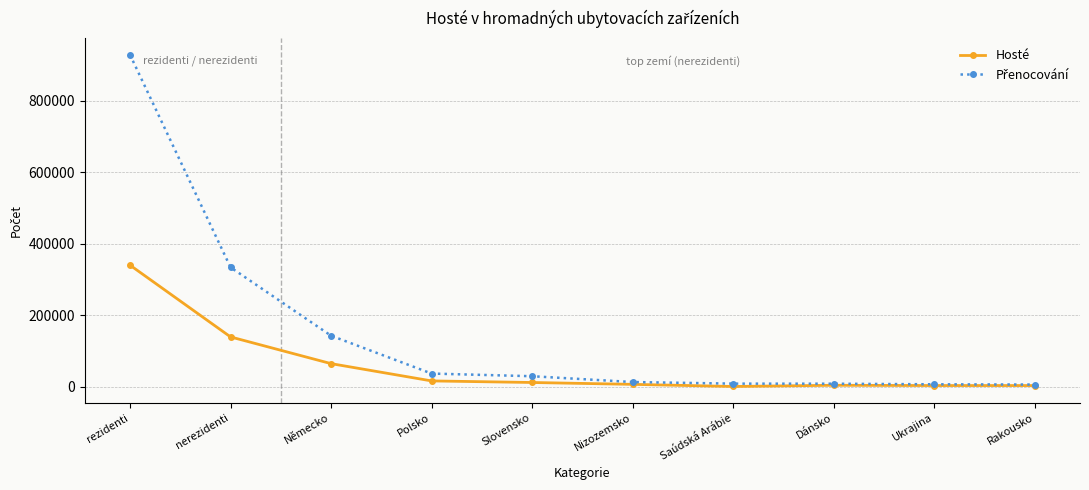

What is the spread (max minus min) of values at nerezidenti?

194764